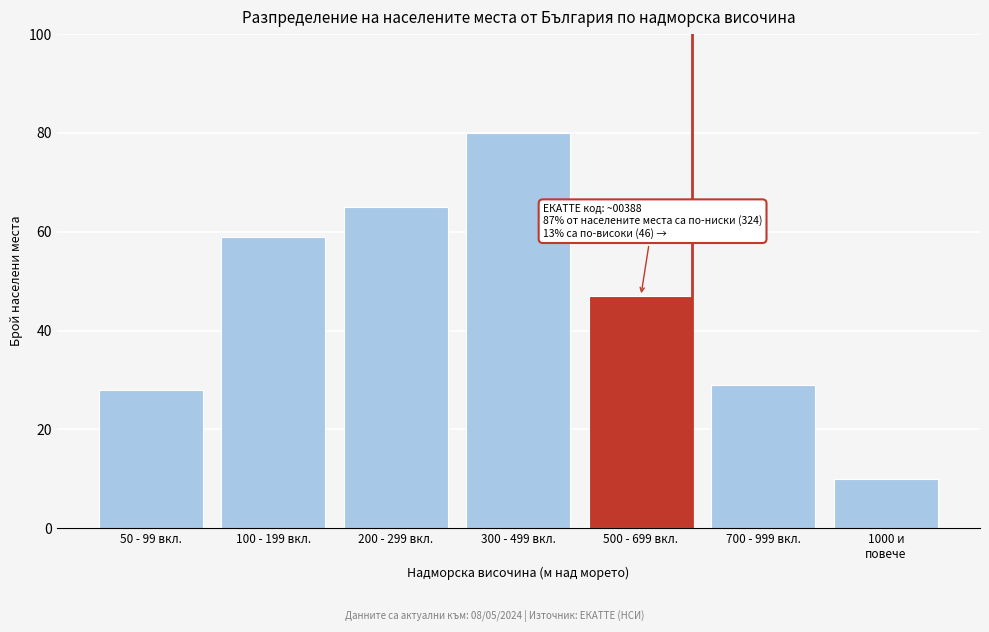

Reading right to left, extract all data points from this chart.

10	29	47	80	65	59	28